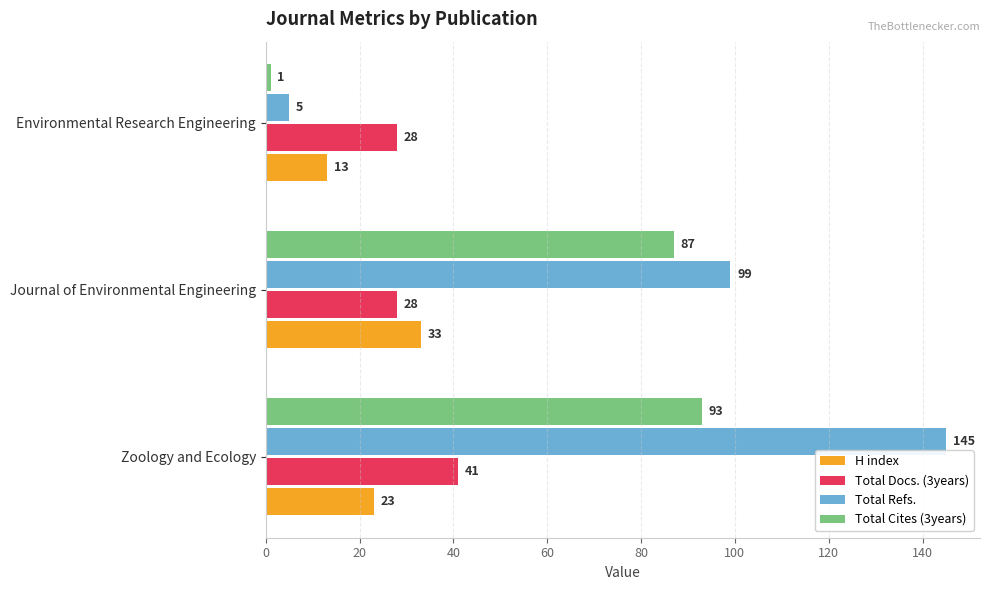

Which series has the largest total across all categories?

Total Refs.